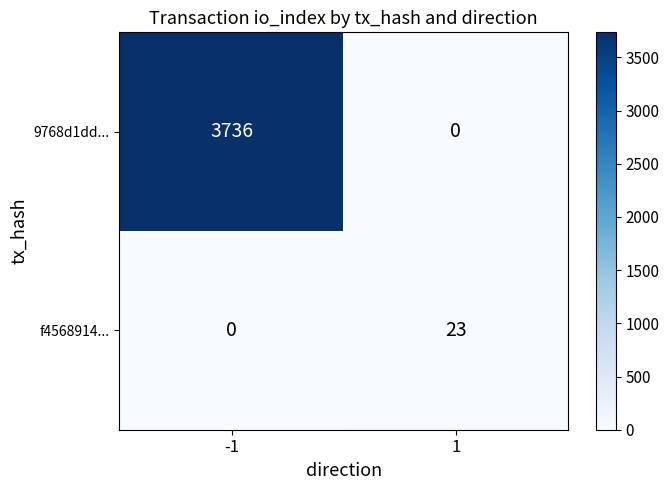

Rank the series by their average value, from highest to lowest.

9768d1dd..., f4568914...